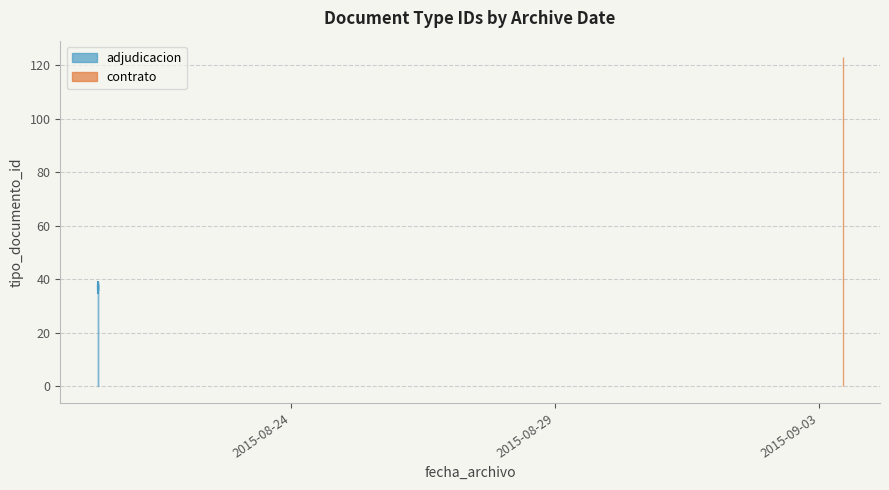

How many points are lower than both their immediate neighbors (excluding endpoints)?

1